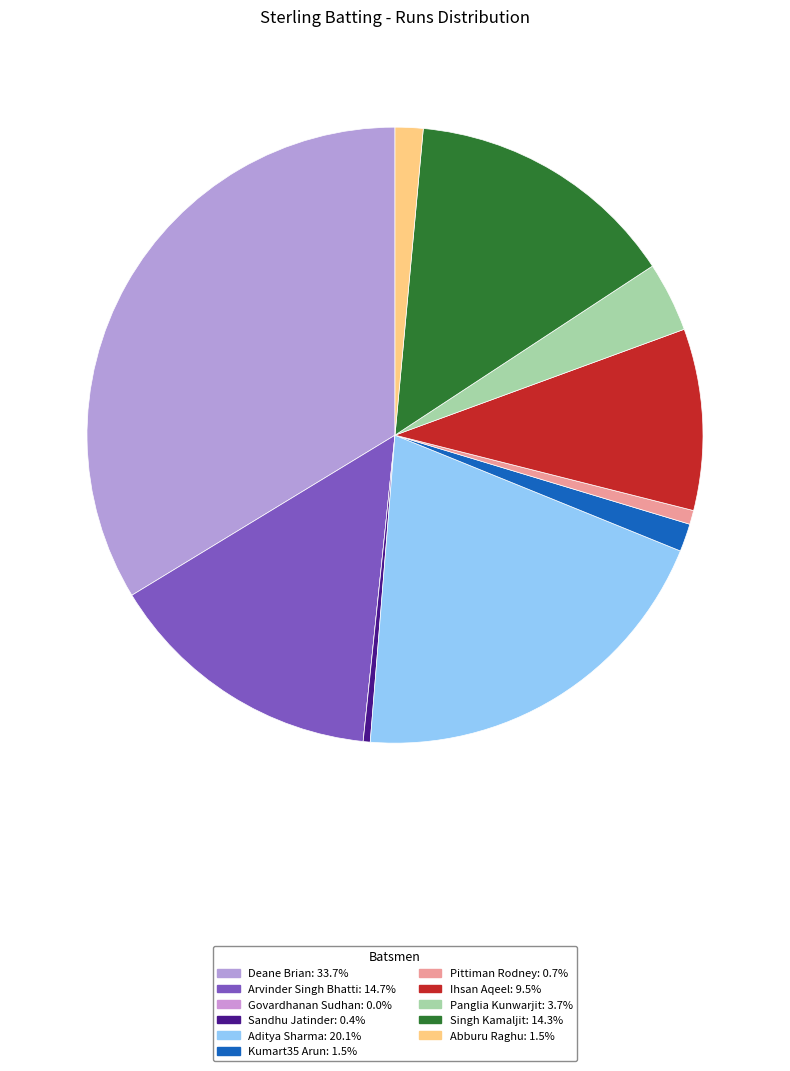

Is it true that Aditya Sharma is 7% of the pie?

False